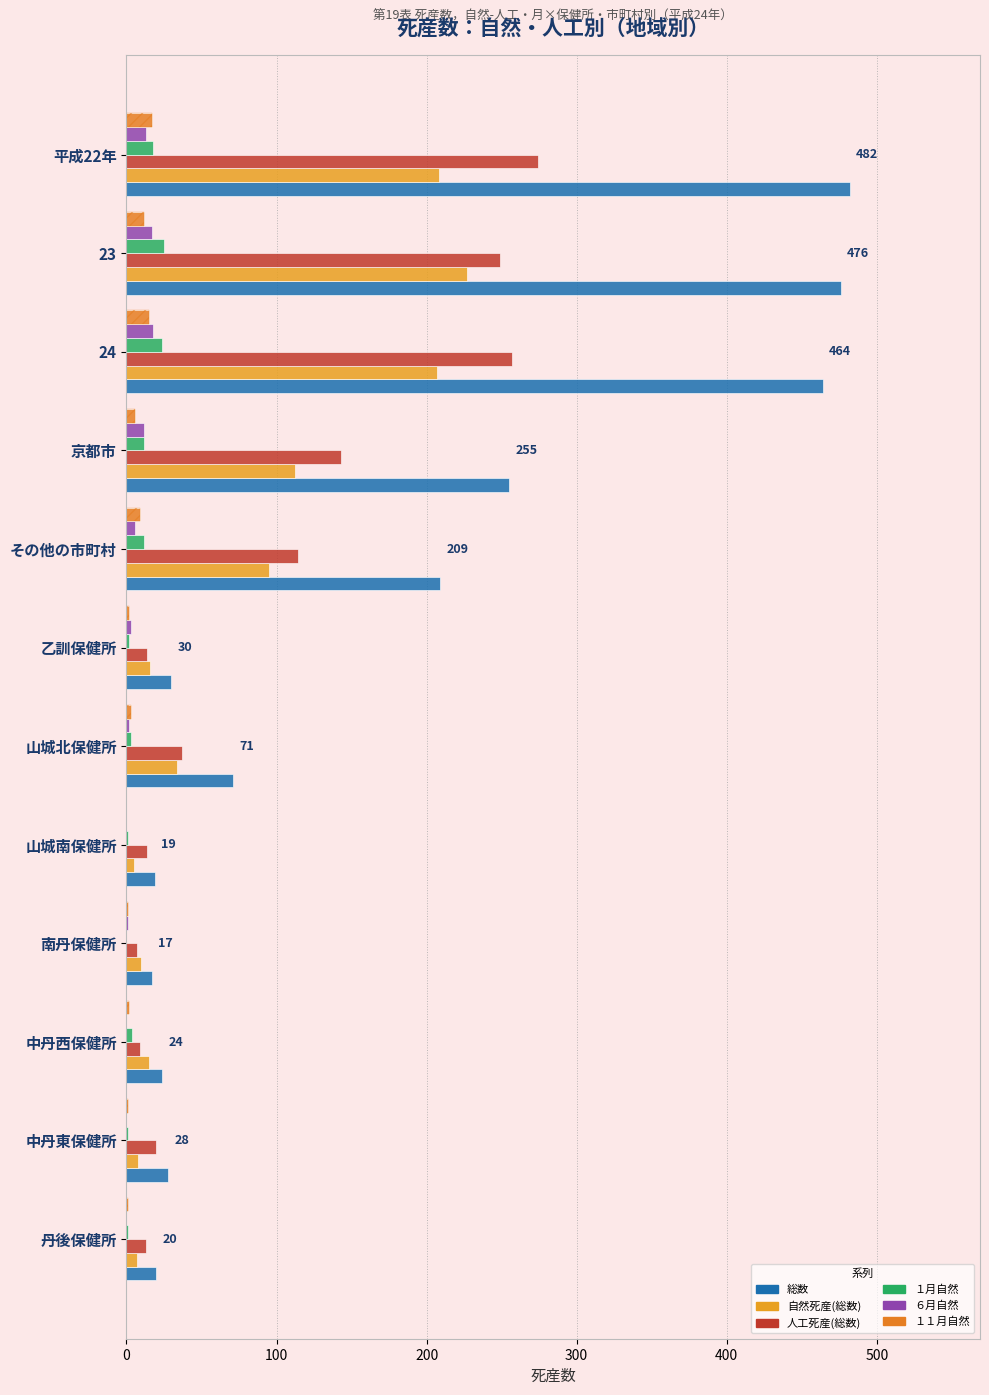

How many data points in 自然死産(総数) are less than 34?

6